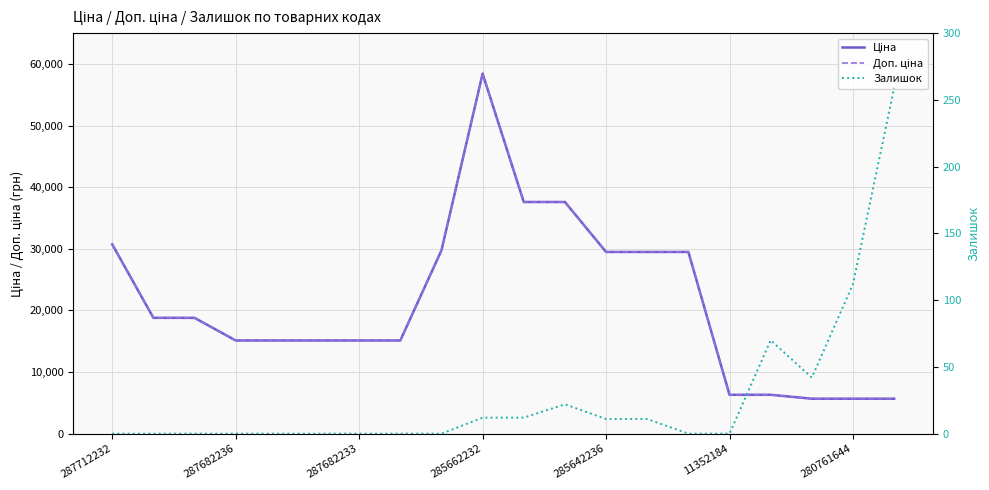

What is the value of the Ціна point at the 13th from the left?

29491.5